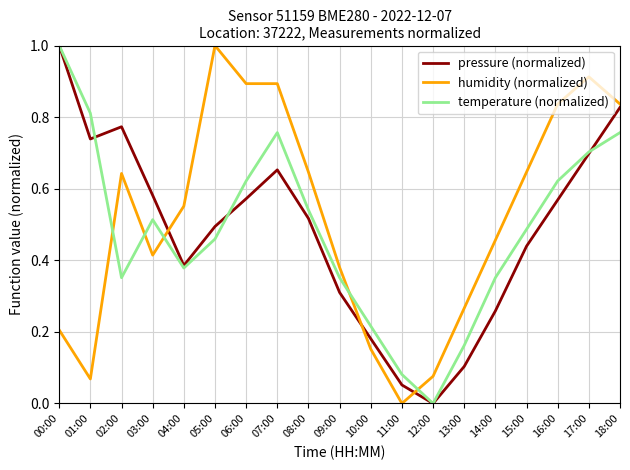

Between 06:00 and 10:00, which series saw the biggest shift?

humidity (normalized)